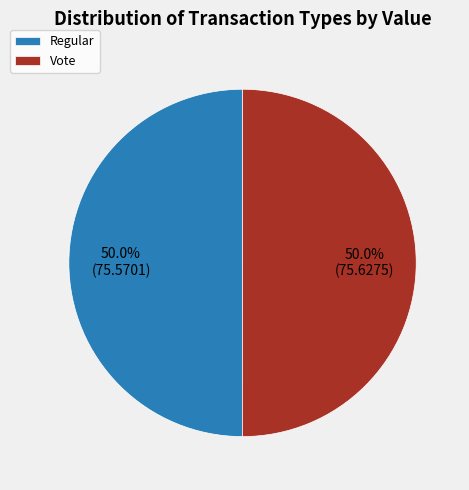

How much of the chart is everything except Vote?

50.0%